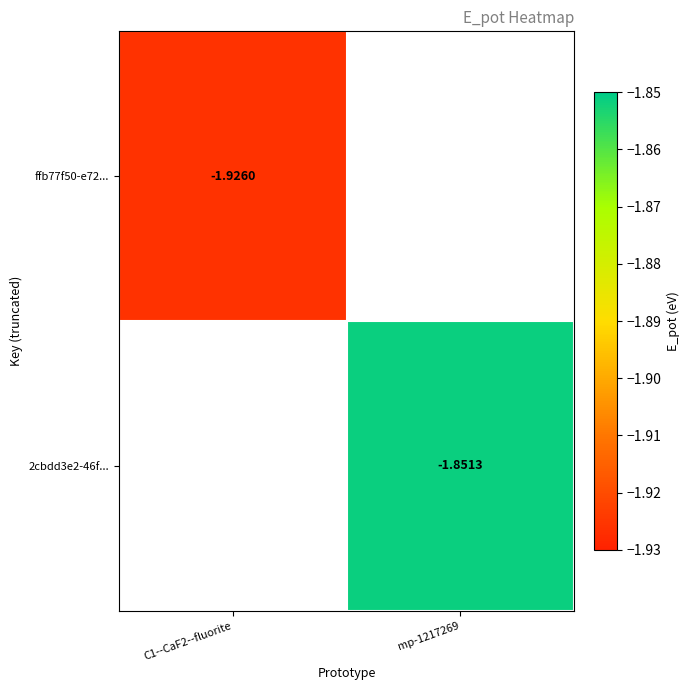

List the labels in order of ffb77f50-e72... value, largest first.

C1--CaF2--fluorite, mp-1217269